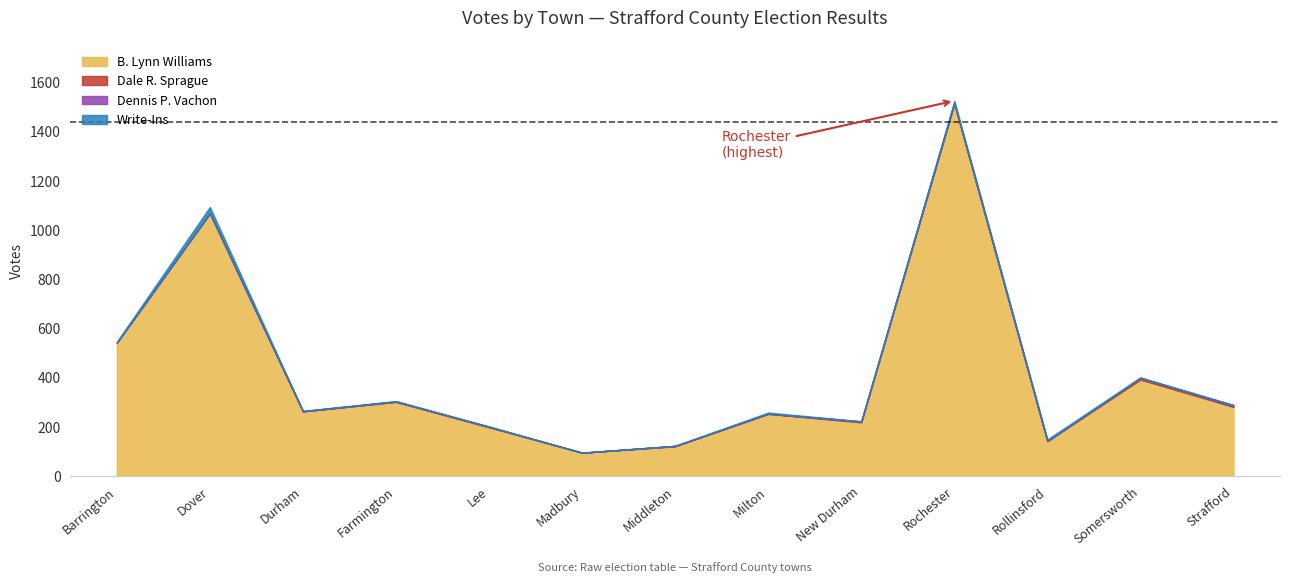

Reading left to right, extract all data points from this chart.

Total Votes Cast: Barrington=546	Dover=1094	Durham=265	Farmington=305	Lee=202	Madbury=95	Middleton=123	Milton=258	New Durham=223	Rochester=1525	Rollinsford=149	Somersworth=401	Strafford=289
B. Lynn Williams: Barrington=542	Dover=1068	Durham=263	Farmington=301	Lee=198	Madbury=95	Middleton=121	Milton=253	New Durham=218	Rochester=1513	Rollinsford=142	Somersworth=392	Strafford=281
Dale R. Sprague: Barrington=0	Dover=0	Durham=0	Farmington=2	Lee=2	Madbury=0	Middleton=1	Milton=0	New Durham=3	Rochester=3	Rollinsford=0	Somersworth=7	Strafford=2
Dennis P. Vachon: Barrington=0	Dover=1	Durham=1	Farmington=0	Lee=0	Madbury=0	Middleton=1	Milton=1	New Durham=1	Rochester=1	Rollinsford=1	Somersworth=0	Strafford=5
Write-Ins: Barrington=4	Dover=25	Durham=1	Farmington=2	Lee=2	Madbury=0	Middleton=0	Milton=4	New Durham=1	Rochester=8	Rollinsford=6	Somersworth=2	Strafford=1